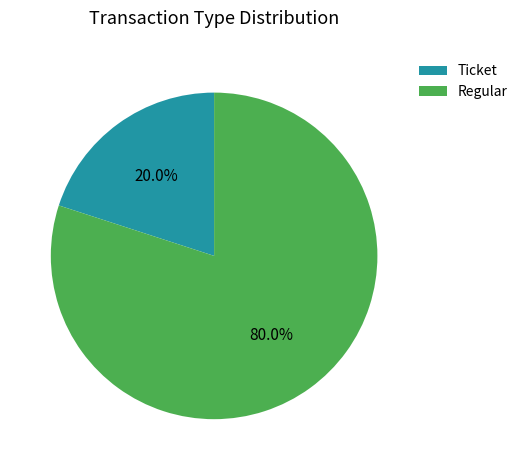

Count the number of slices in the pie.

2